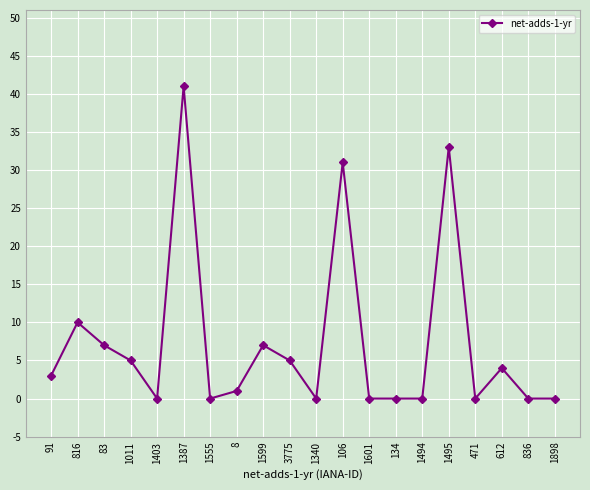

Is it true that the value at 8 is 1?

True